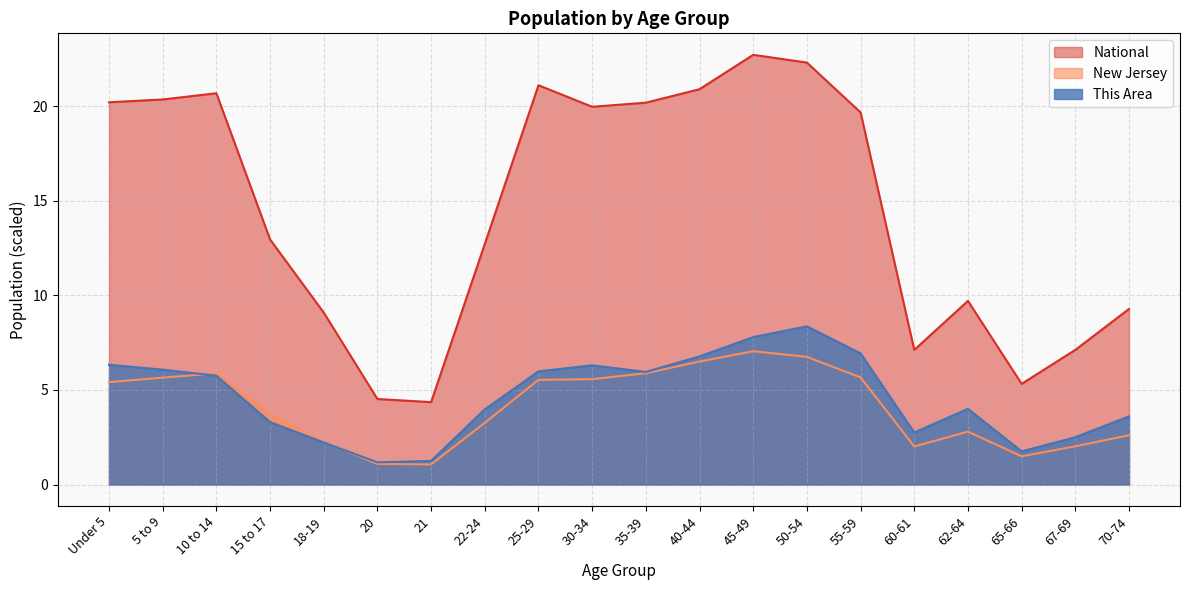

True or false: This Area and National cross at least once.

False